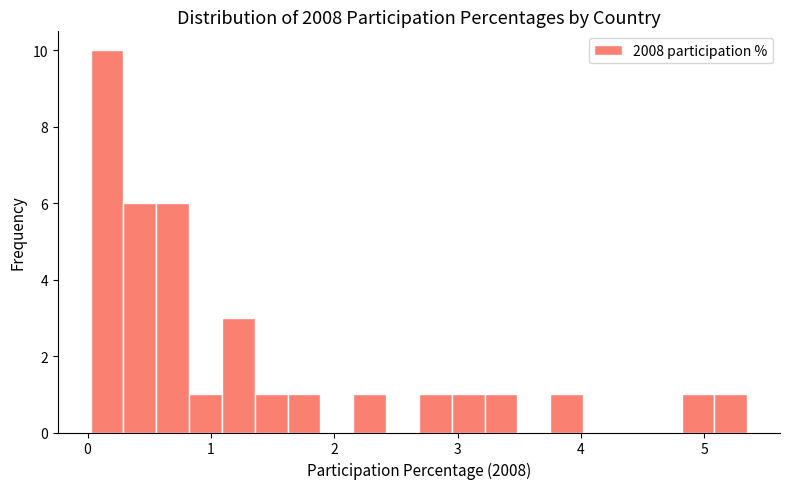

Read against the x-axis, roughly where is the centre of the tallest bar?

0.2